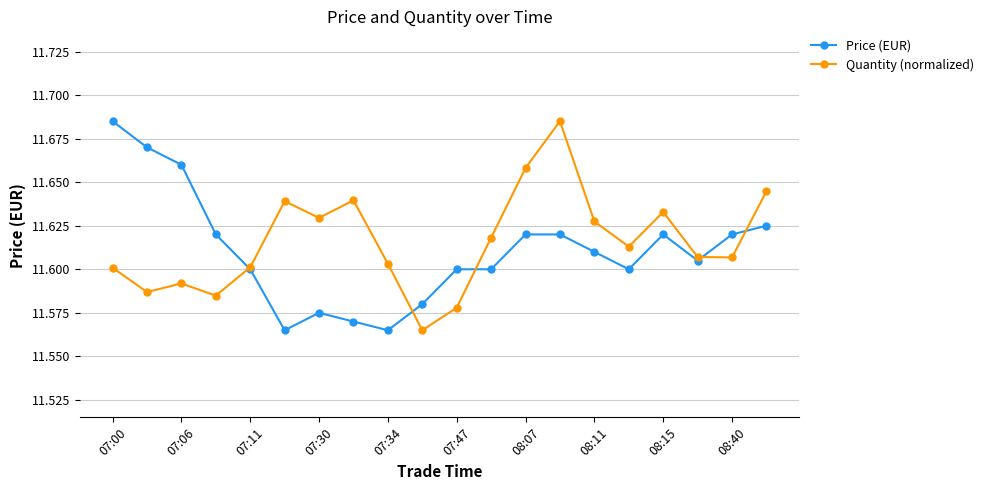

Count the Quantity (normalized) values in the range 11 to 12.

20